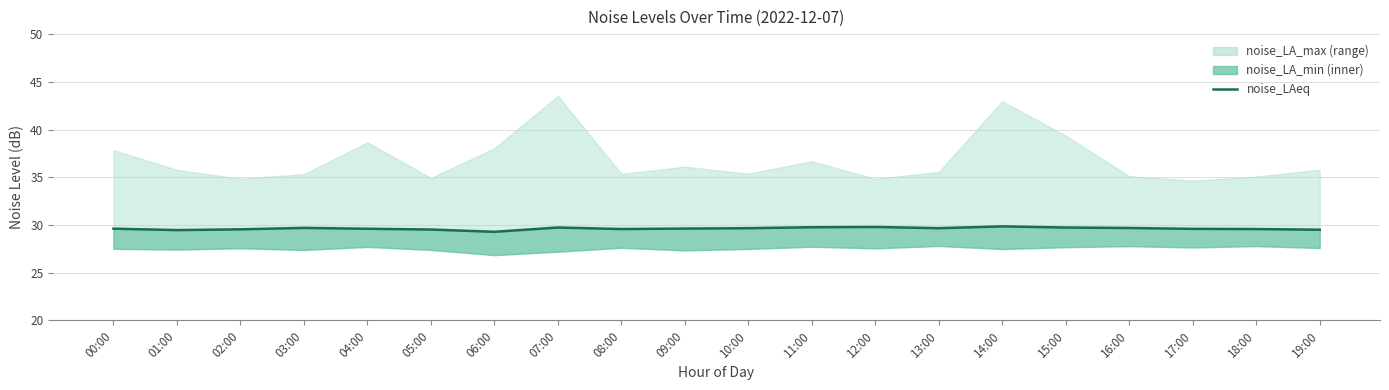

The chart shows a value of 29.6 at 09:00. True or false?

True